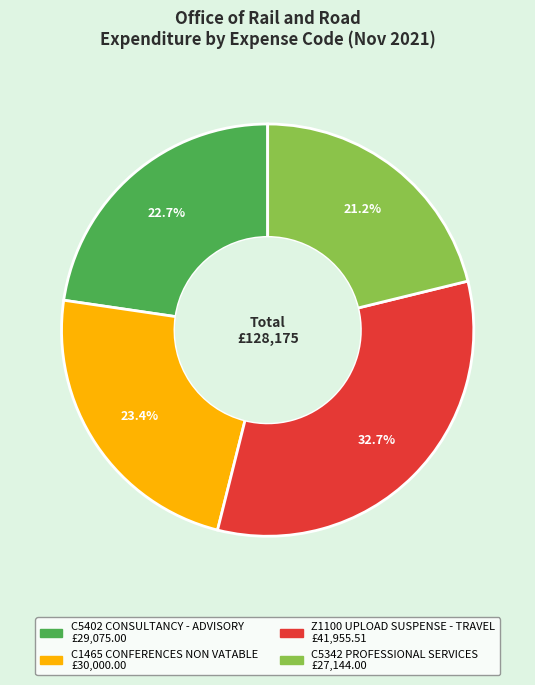

Between C5342 PROFESSIONAL SERVICES and C5402 CONSULTANCY - ADVISORY, which is larger?

C5402 CONSULTANCY - ADVISORY